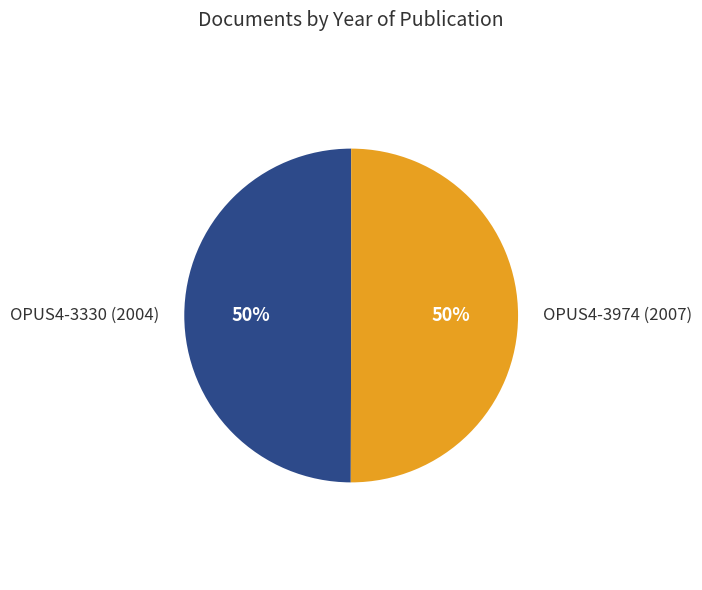

The OPUS4-3974 (2007) slice represents 50% of the pie. True or false?

True